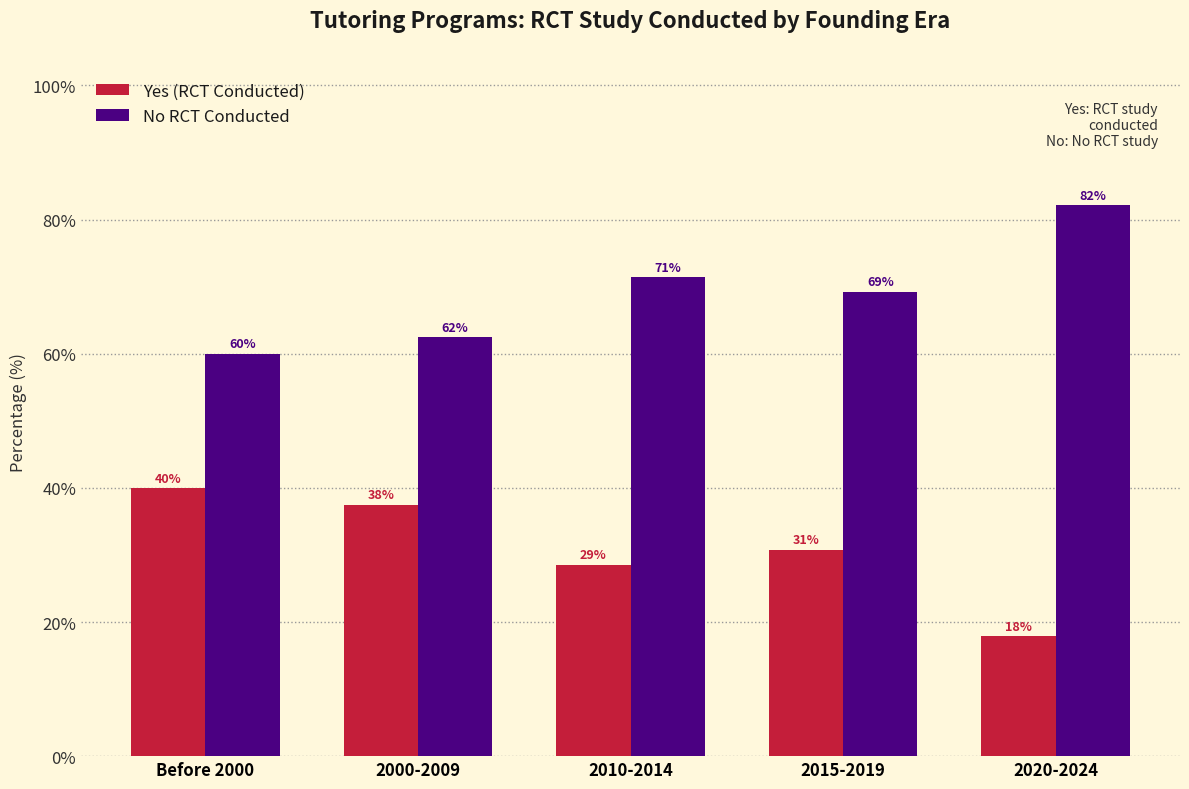

List the series in order of their overall mean, highest first.

No RCT Conducted, Yes (RCT Conducted)